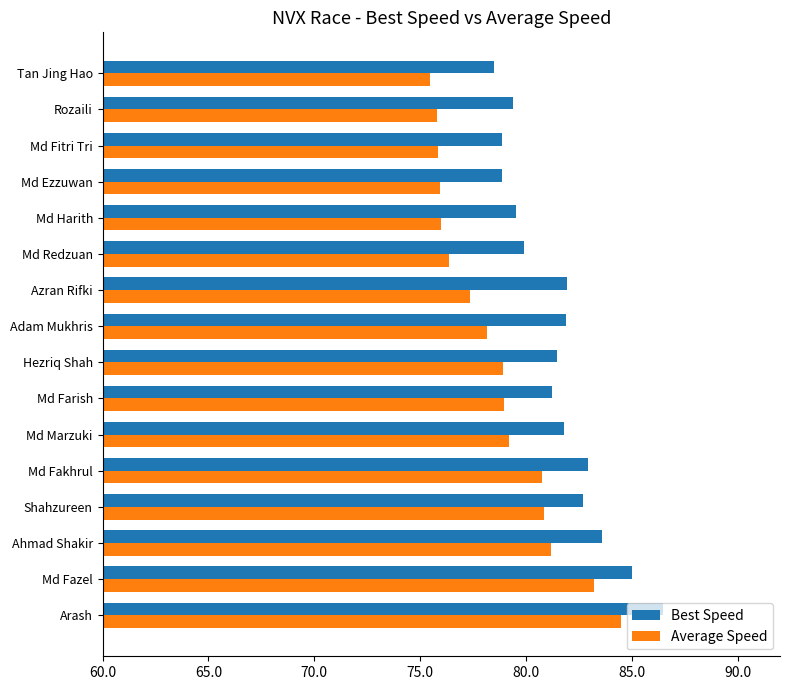

Rank the series by their average value, from highest to lowest.

Best Speed, Average Speed